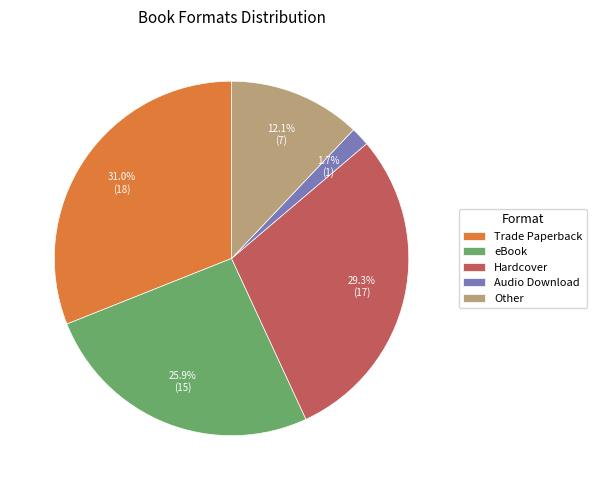

Between eBook and Audio Download, which is larger?

eBook